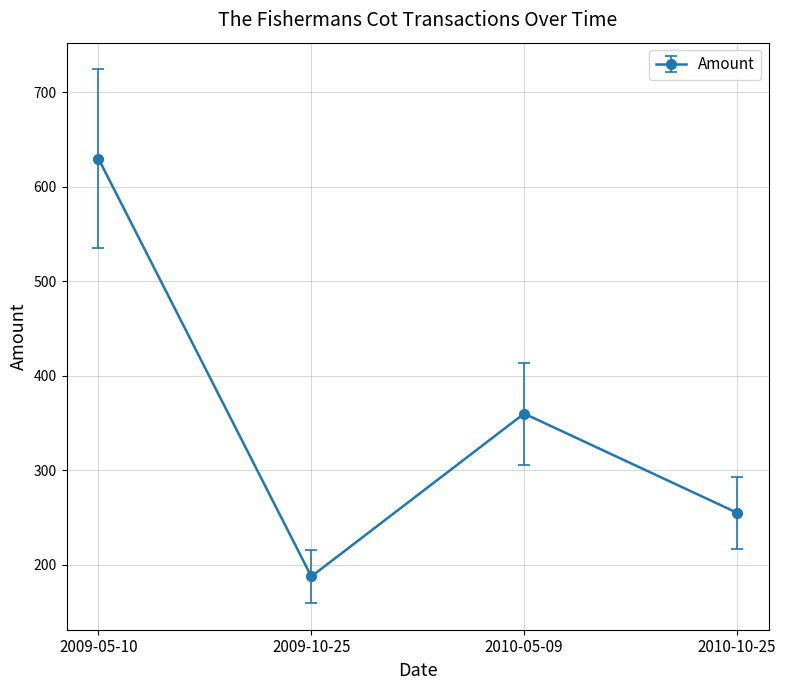

What is the difference between the values at 2010-10-25 and 2009-10-25?

67.5